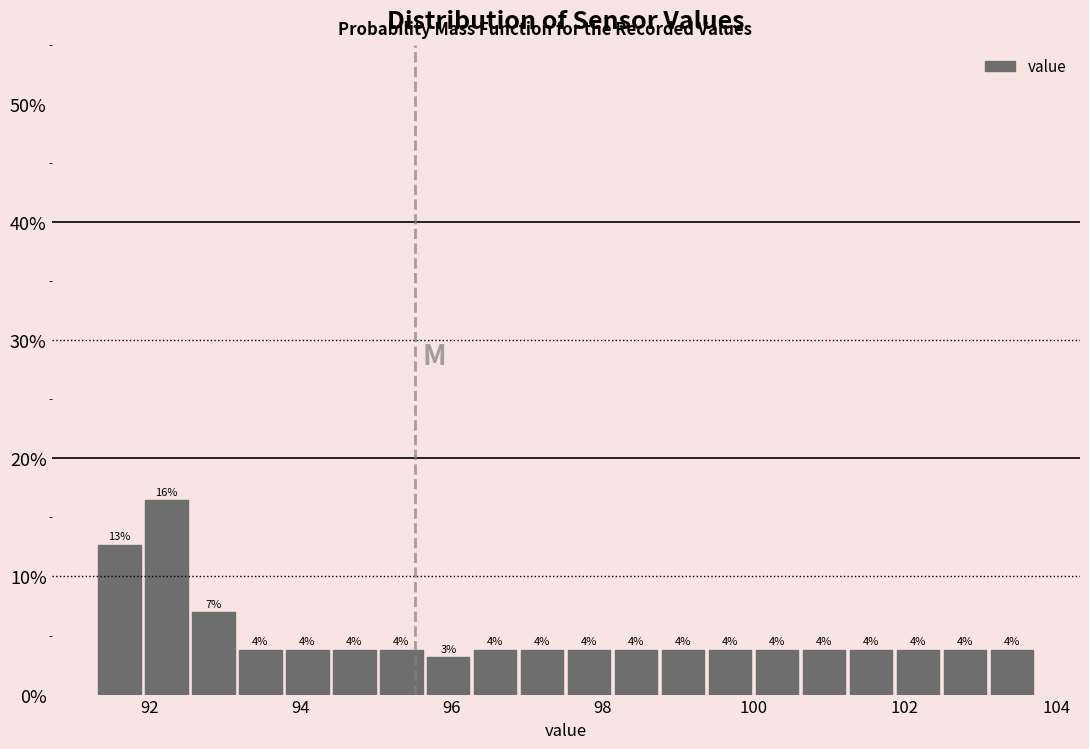

Read against the x-axis, roughly where is the centre of the tallest bar?

92.2